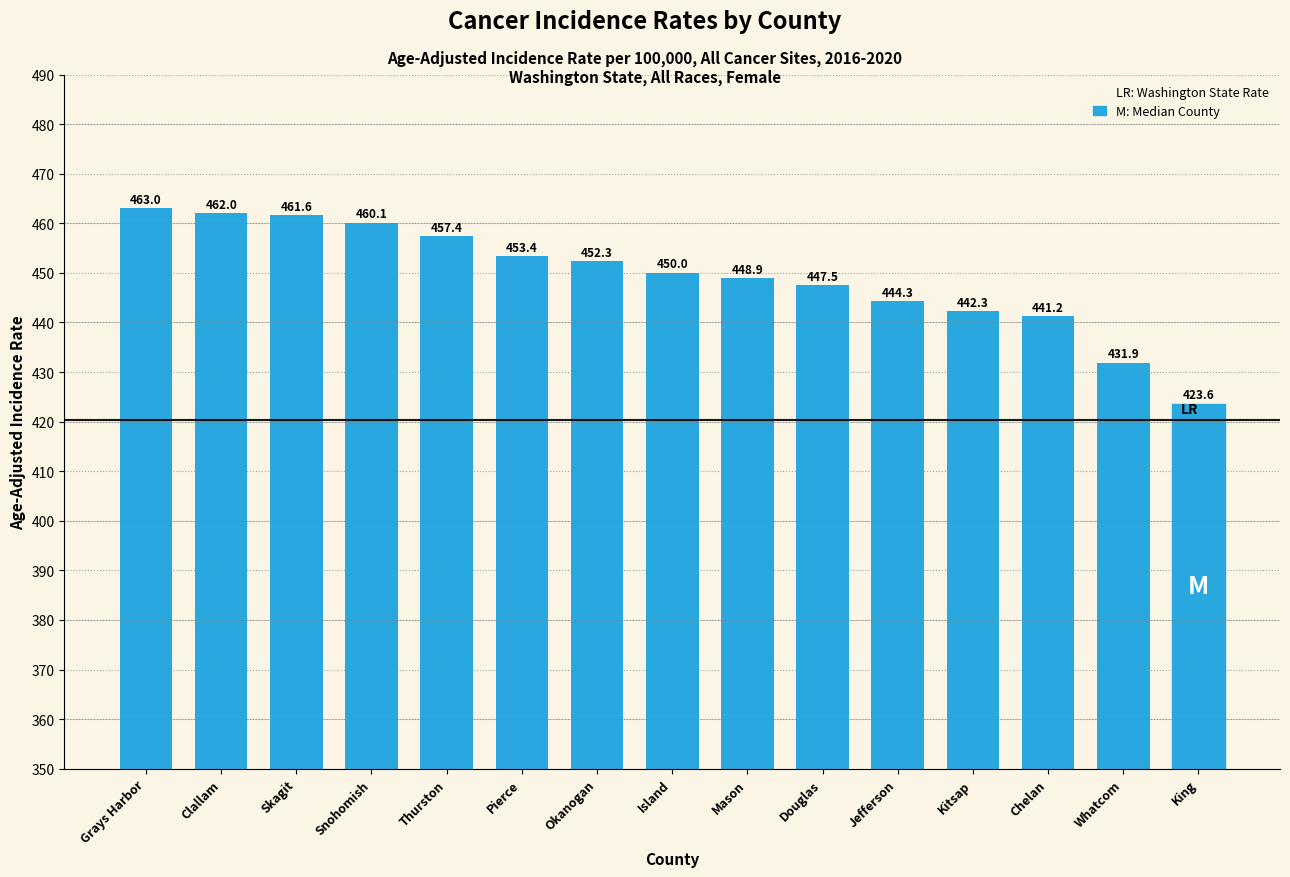

What is the minimum value shown in the chart?

423.6